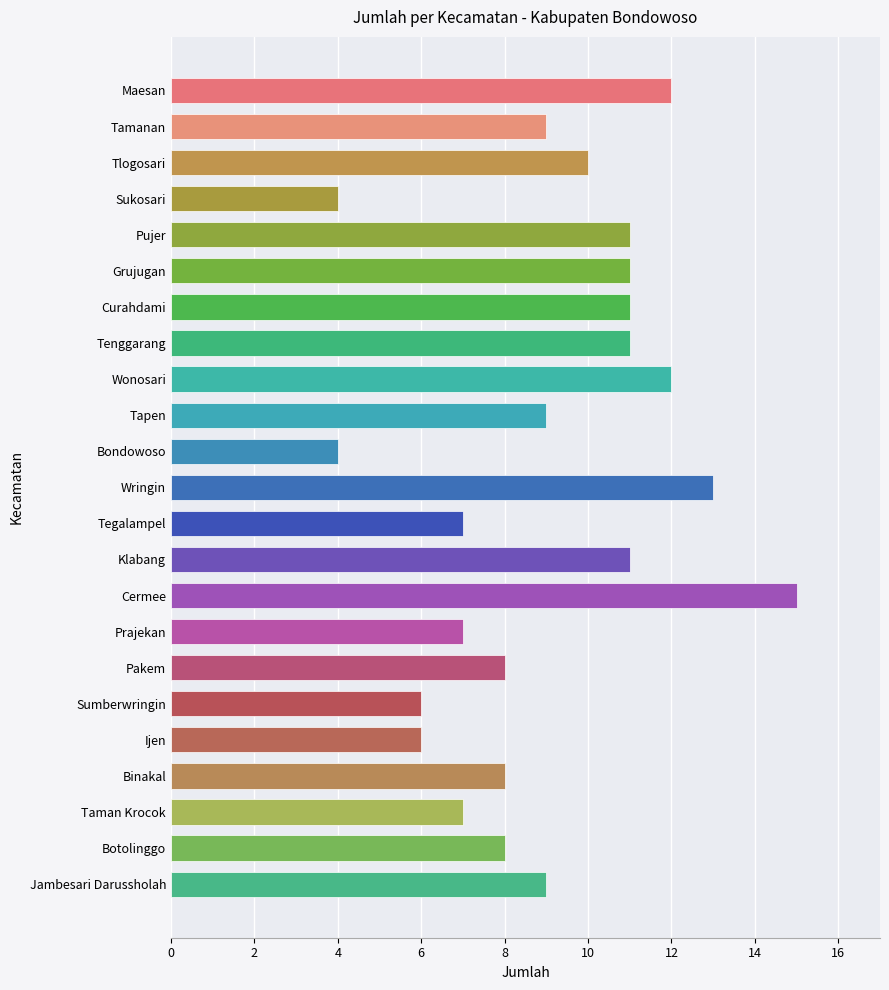

What position from the top is Klabang?

14